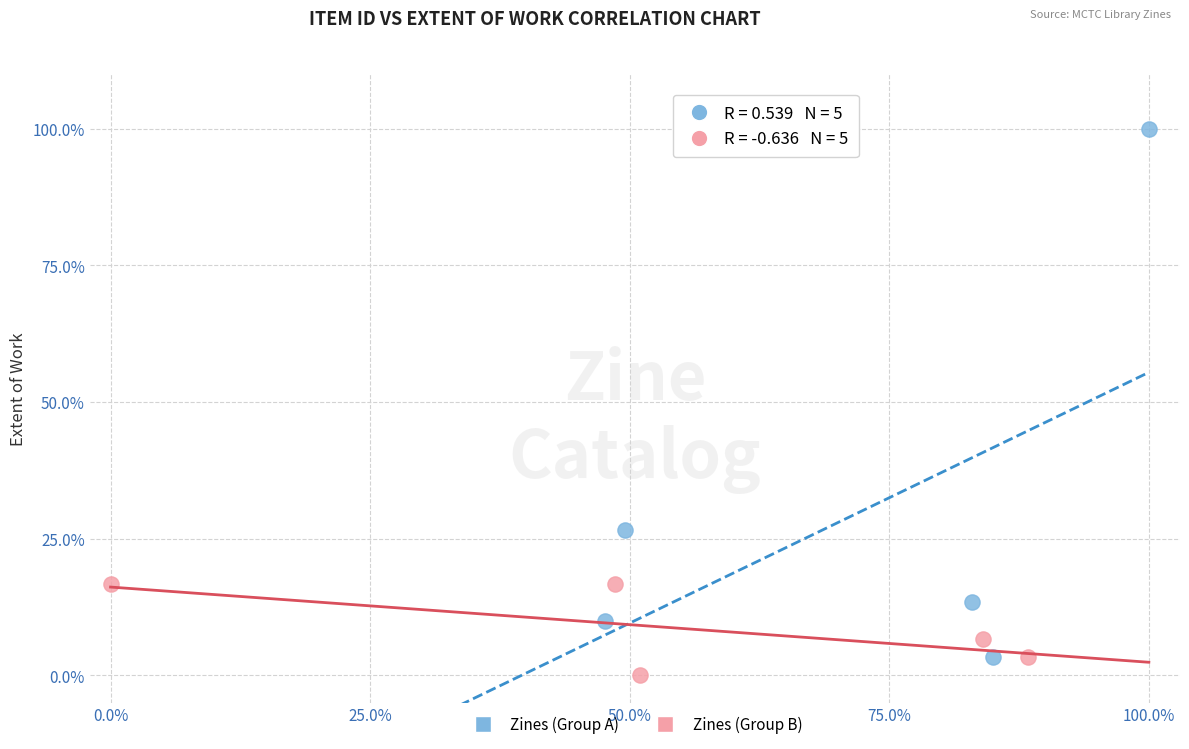

Which series reaches the maximum Y coordinate?

Zines (Group A)